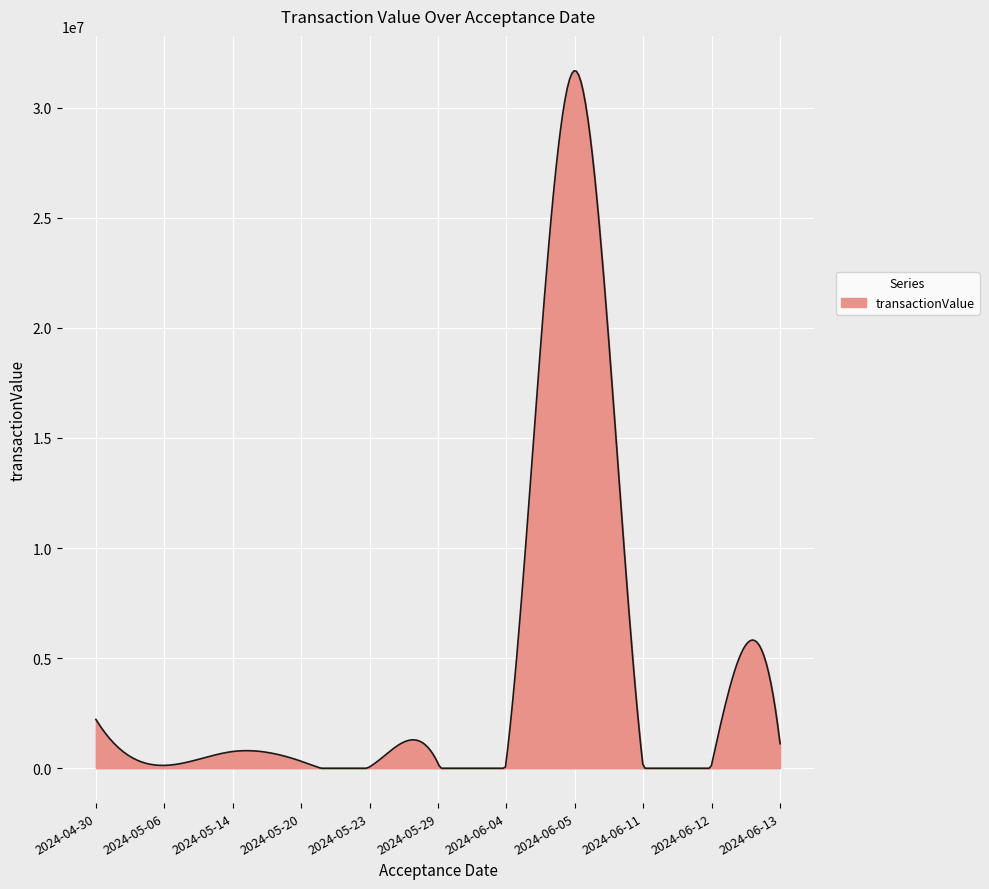

Does the chart have visible grid lines?

Yes